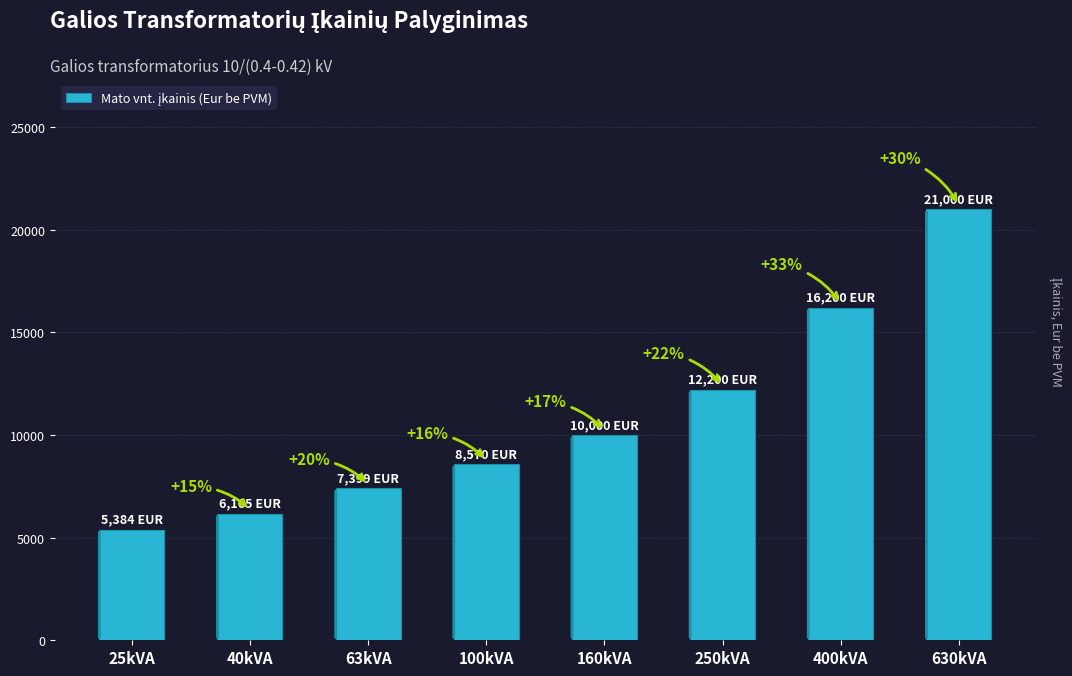

How many bars are there in total?

8